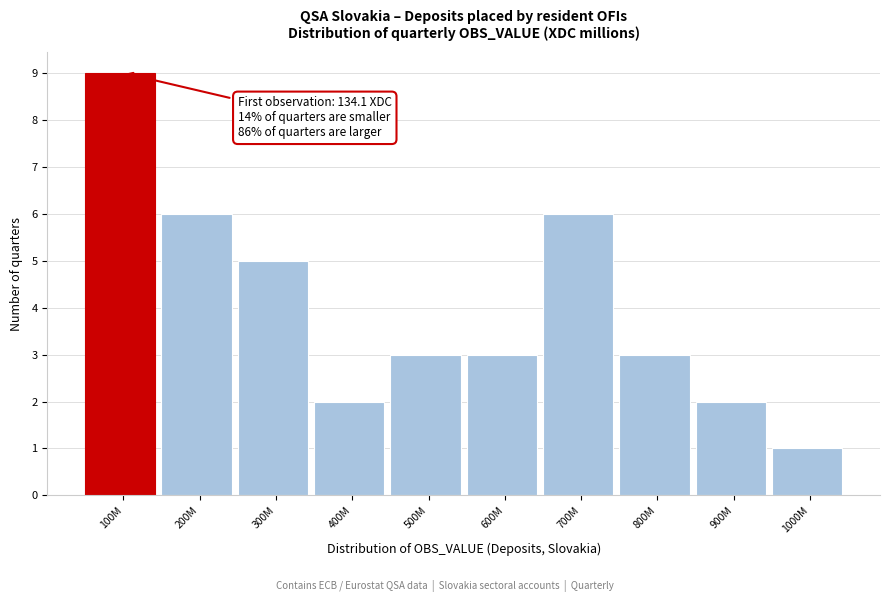

Reading left to right, transcribe all the data shown in this chart.

100M=9	200M=6	300M=5	400M=2	500M=3	600M=3	700M=6	800M=3	900M=2	1000M=1